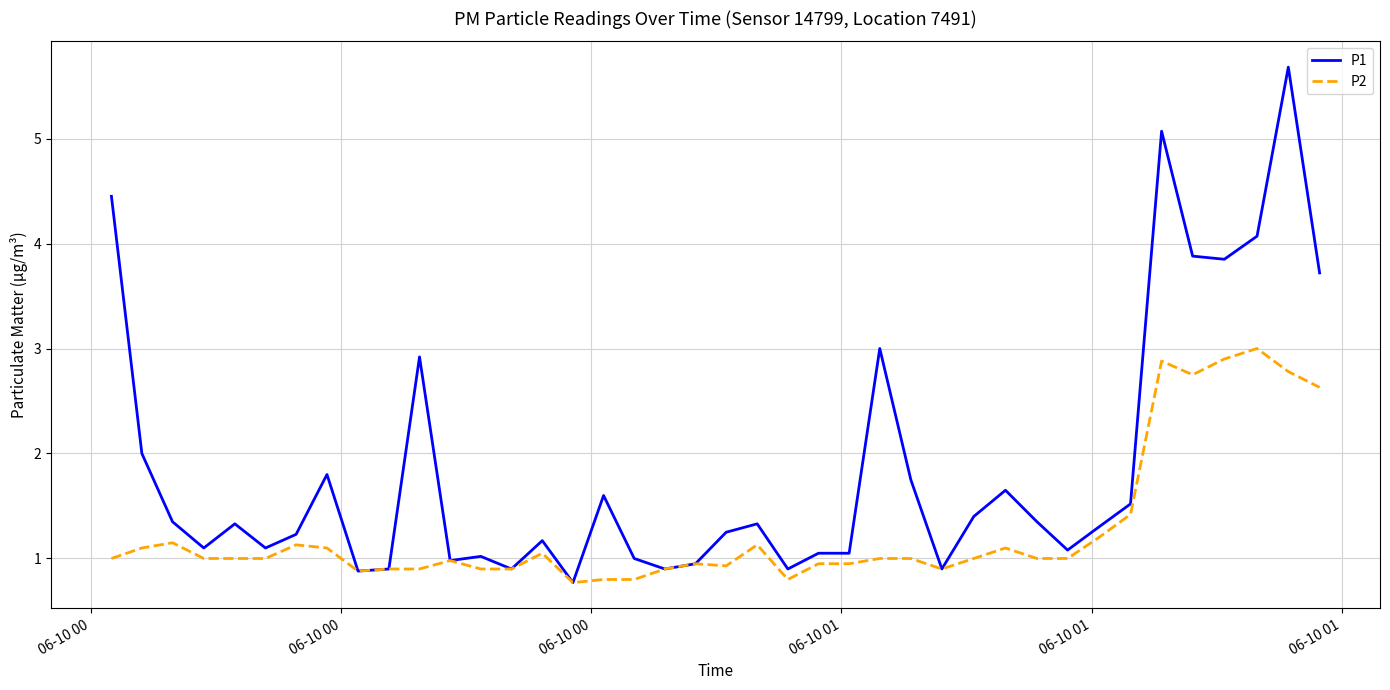

List the series in order of their overall mean, lowest first.

P2, P1